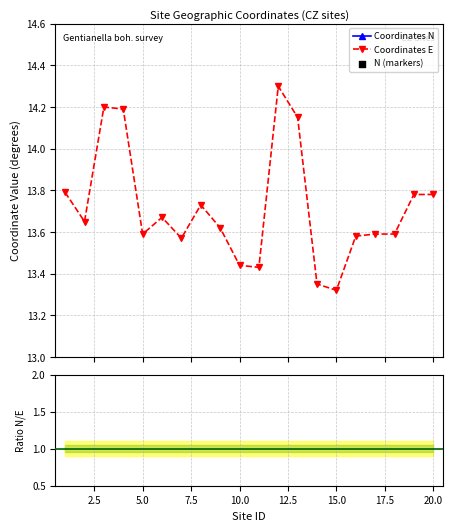

Which series contains the lowest Y value?

N/E ratio